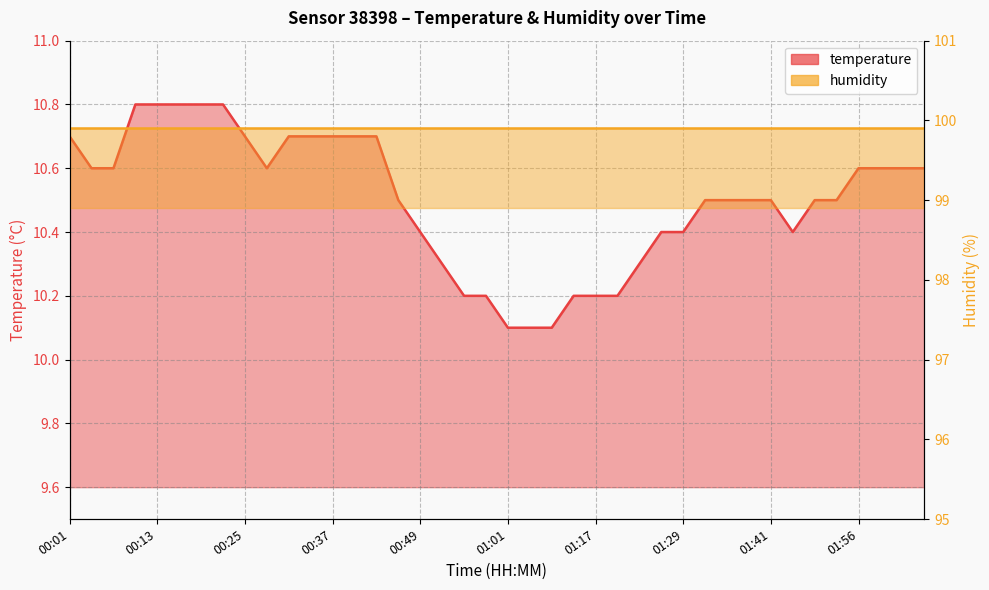

Read the value at 00:04.

10.6